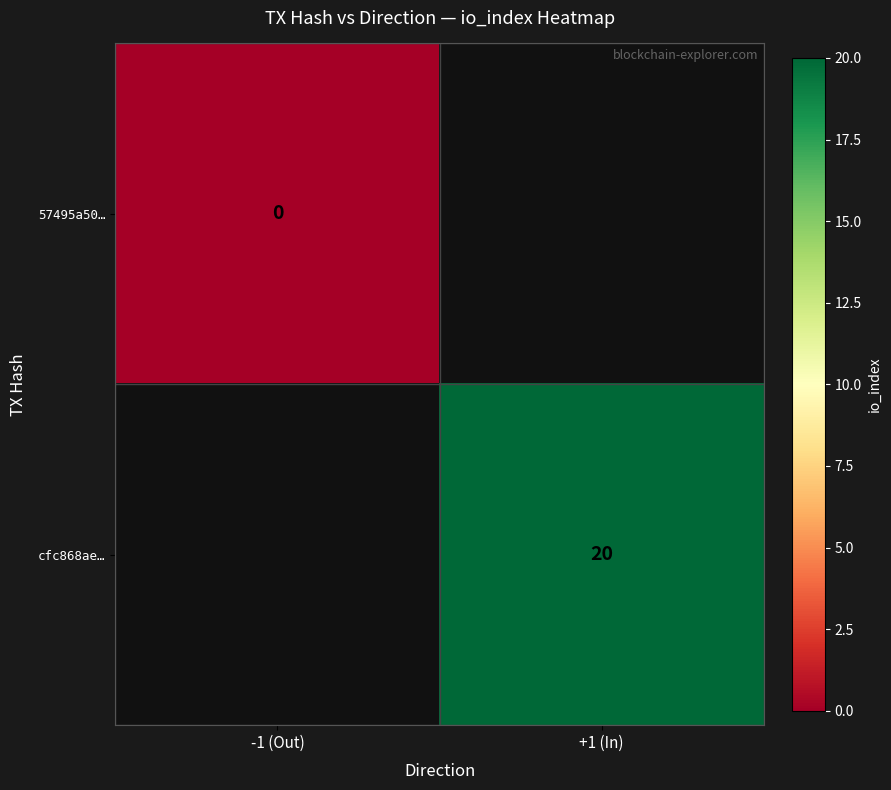

How many distinct data groups are displayed?

2